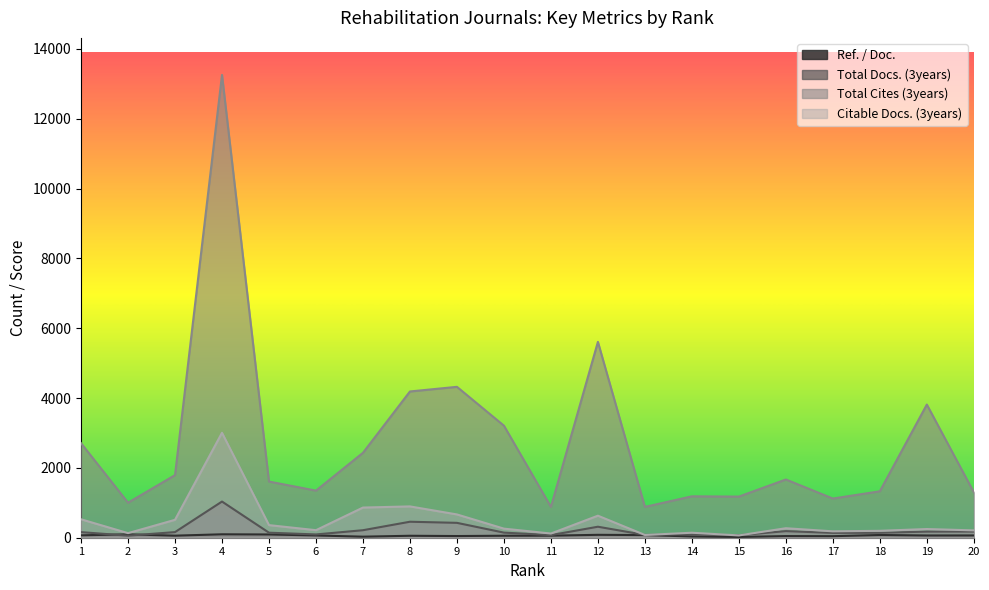

What is the smallest value displayed?

22